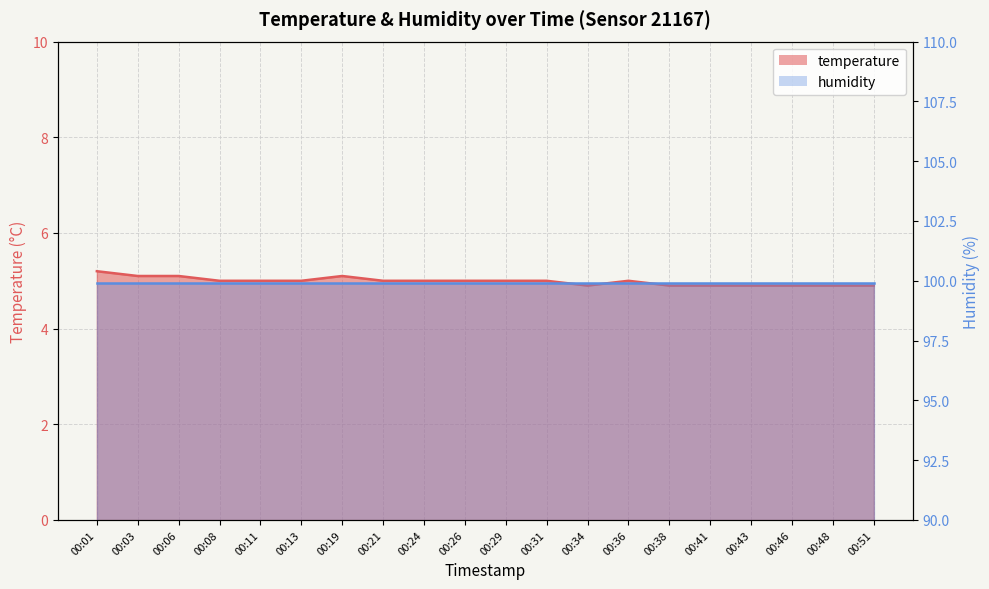

Rank the categories by value from lowest to highest.

00:34, 00:38, 00:41, 00:43, 00:46, 00:48, 00:51, 00:08, 00:11, 00:13, 00:21, 00:24, 00:26, 00:29, 00:31, 00:36, 00:03, 00:06, 00:19, 00:01